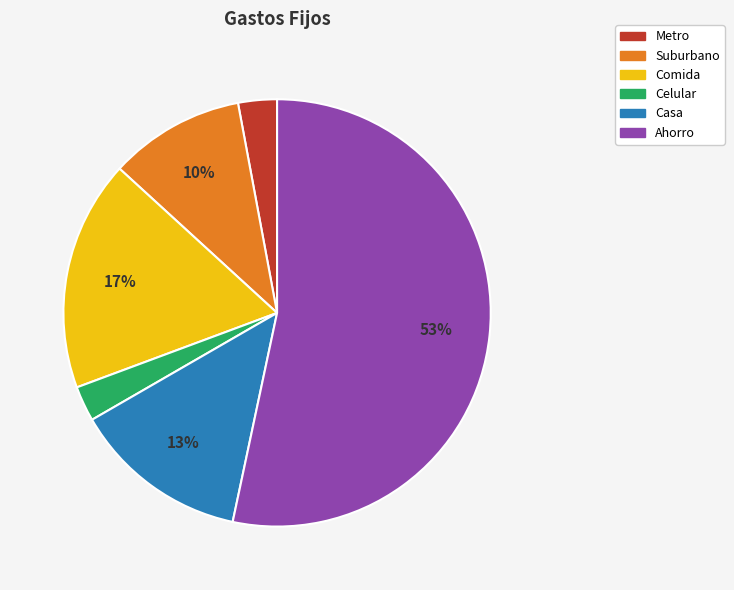

Which has a higher value, Casa or Metro?

Casa